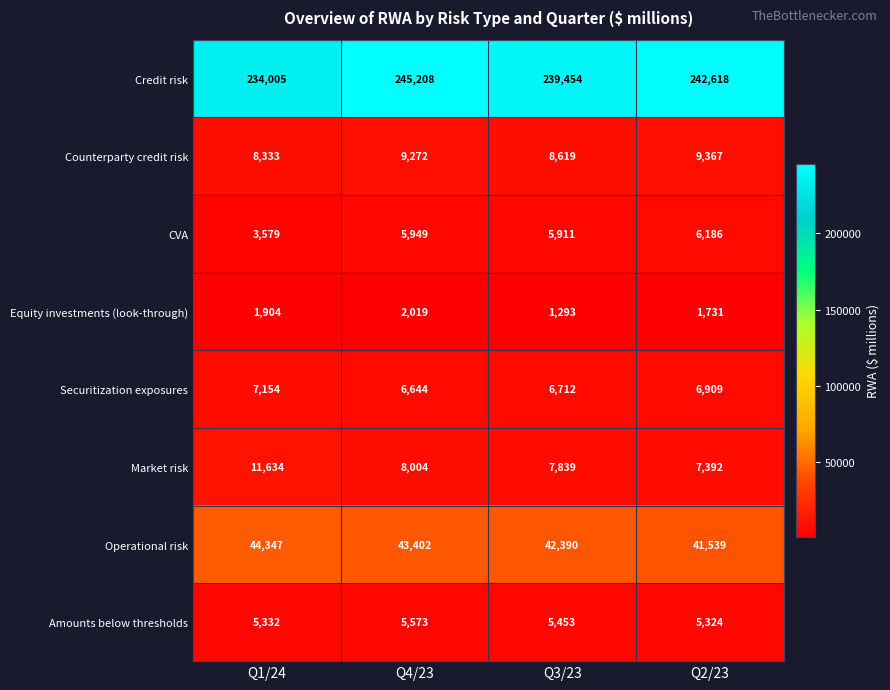

The Credit risk series shows 234005 at Q1/24. True or false?

True